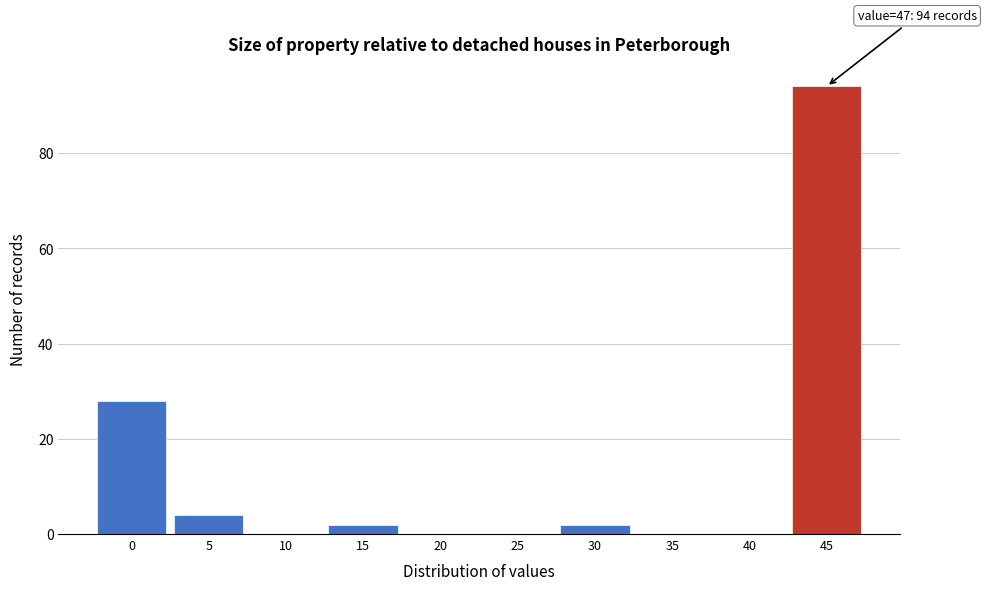

Reading left to right, what are all the values shown in this chart?

0=28	5=4	10=0	15=2	20=0	25=0	30=2	35=0	40=0	45=94